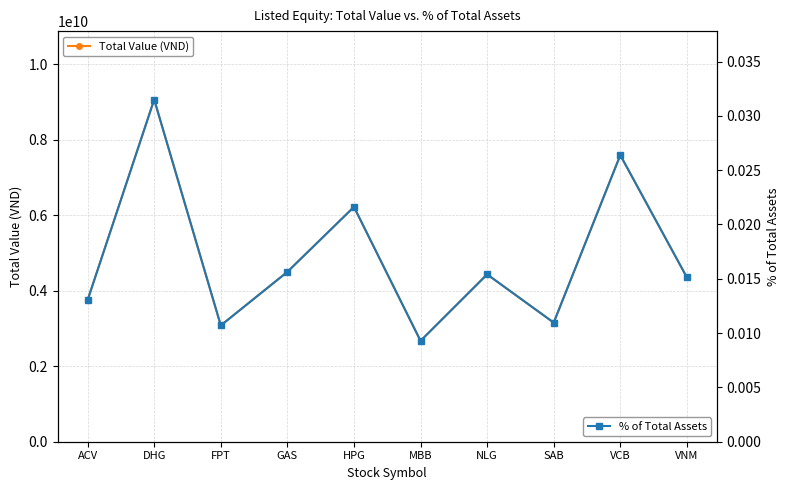

Rank the series by their average value, from lowest to highest.

% of Total Assets, Total Value (VND)